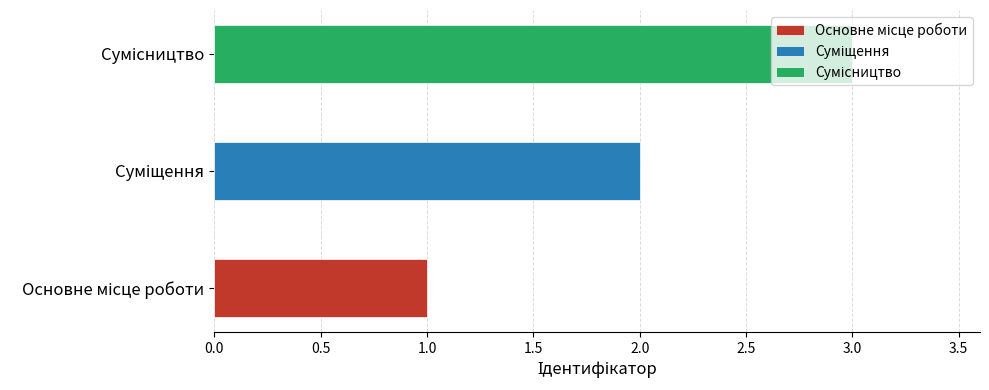

Rank the categories by value from highest to lowest.

Сумісництво, Суміщення, Основне місце роботи